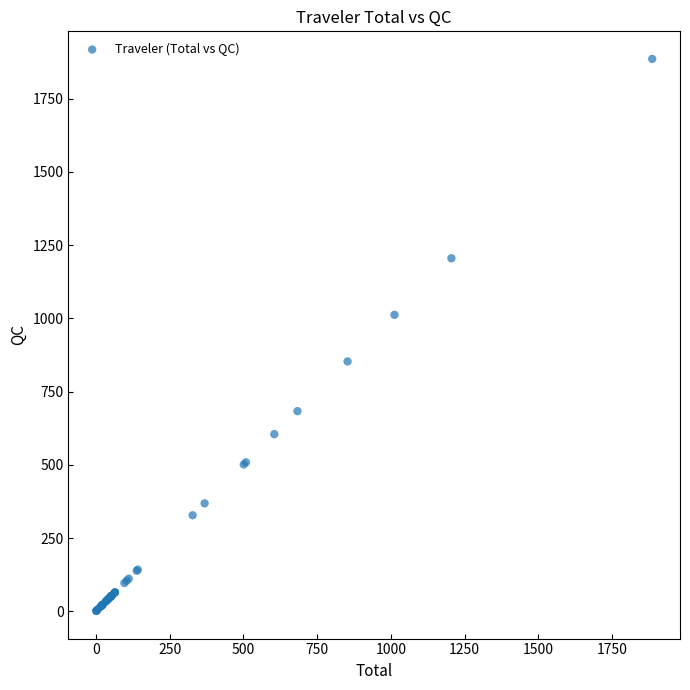

What Y value in the scatter plot is closest to 943?

1012.1